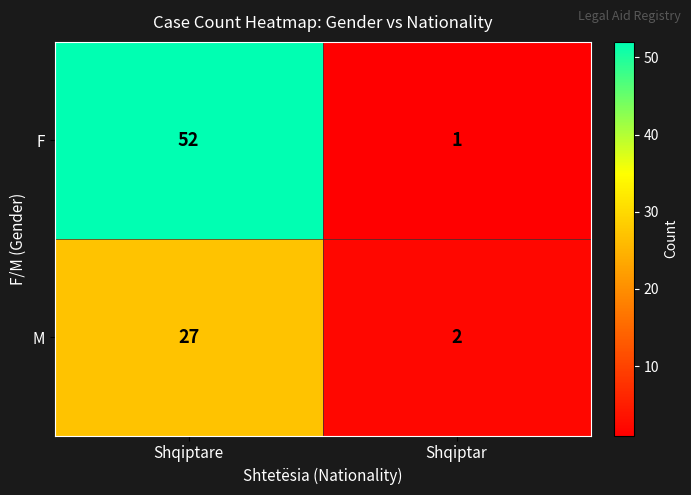

How many categories are shown in the chart?

2